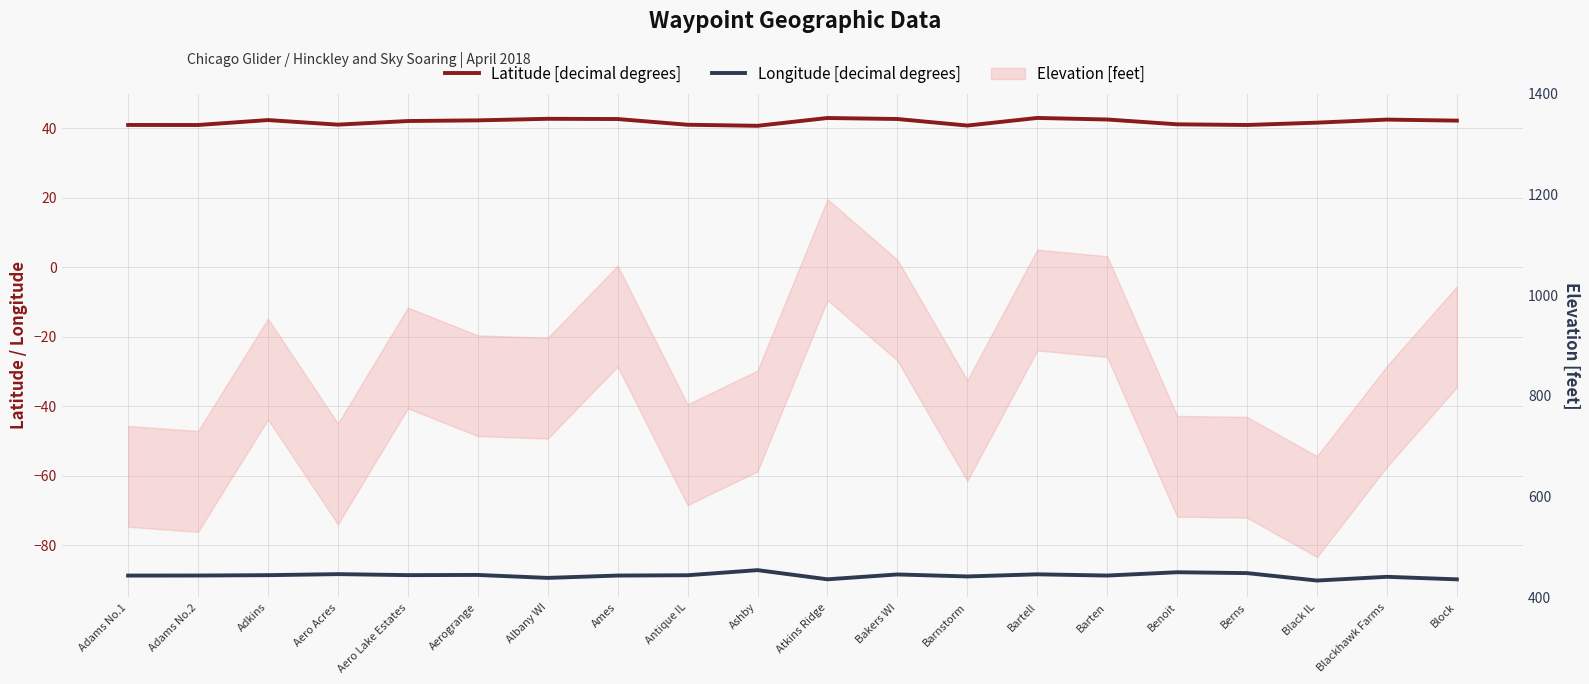

True or false: Latitude [decimal degrees] and Longitude [decimal degrees] intersect in this chart.

False